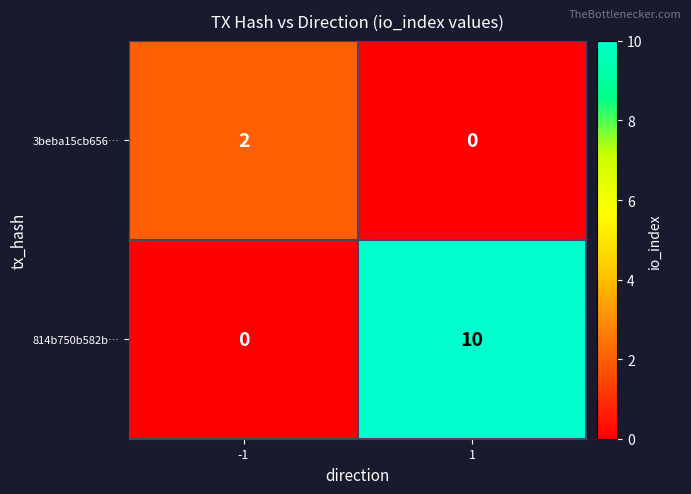

The 3beba15cb656… series shows 0 at 1. True or false?

True